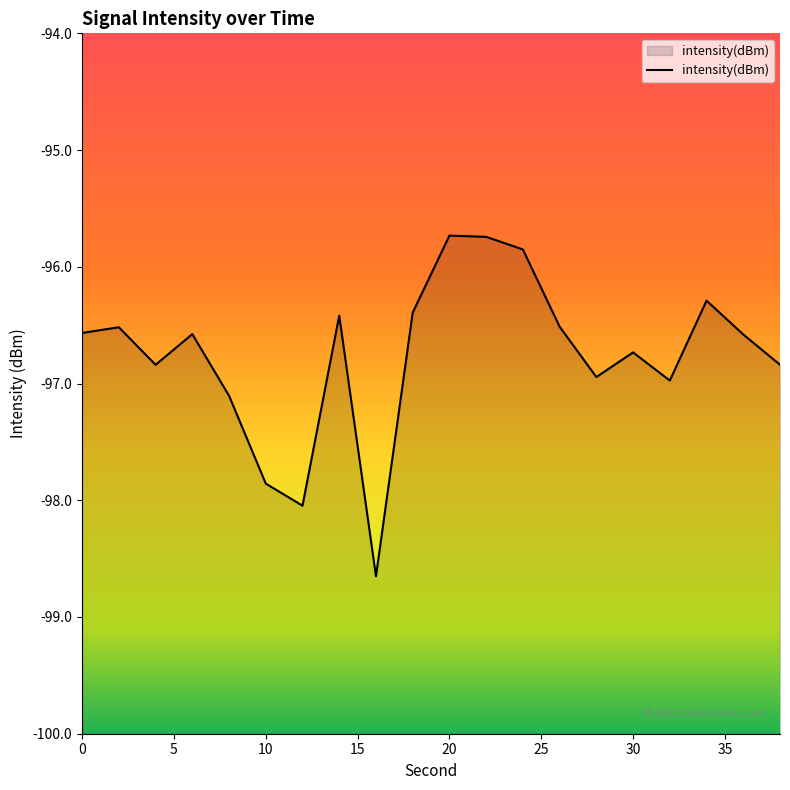

Reading left to right, list all the values displayed in this chart.

0=-96.6	2=-96.5	4=-96.8	6=-96.6	8=-97.1	10=-97.9	12=-98.0	14=-96.4	16=-98.7	18=-96.4	20=-95.7	22=-95.7	24=-95.9	26=-96.5	28=-96.9	30=-96.7	32=-97.0	34=-96.3	36=-96.6	38=-96.8